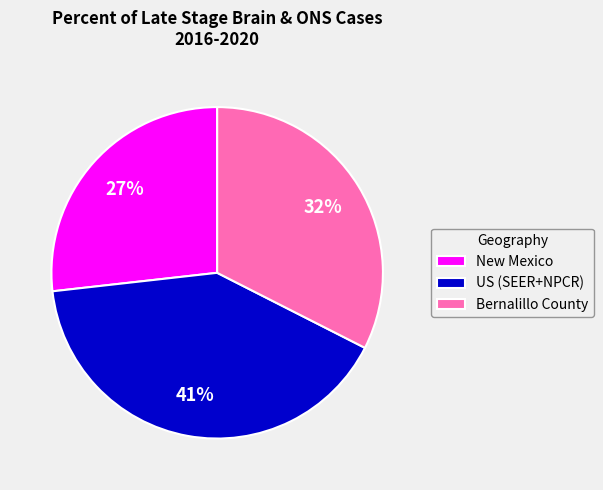

Is there a majority slice in this chart?

No